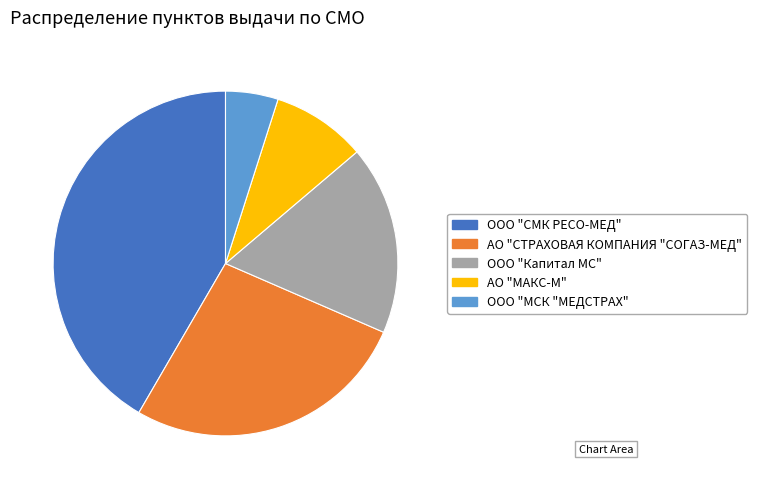

Rank the categories by value from lowest to highest.

ООО "МСК "МЕДСТРАХ", АО "МАКС-М", ООО "Капитал МС", АО "СТРАХОВАЯ КОМПАНИЯ "СОГАЗ-МЕД", ООО "СМК РЕСО-МЕД"